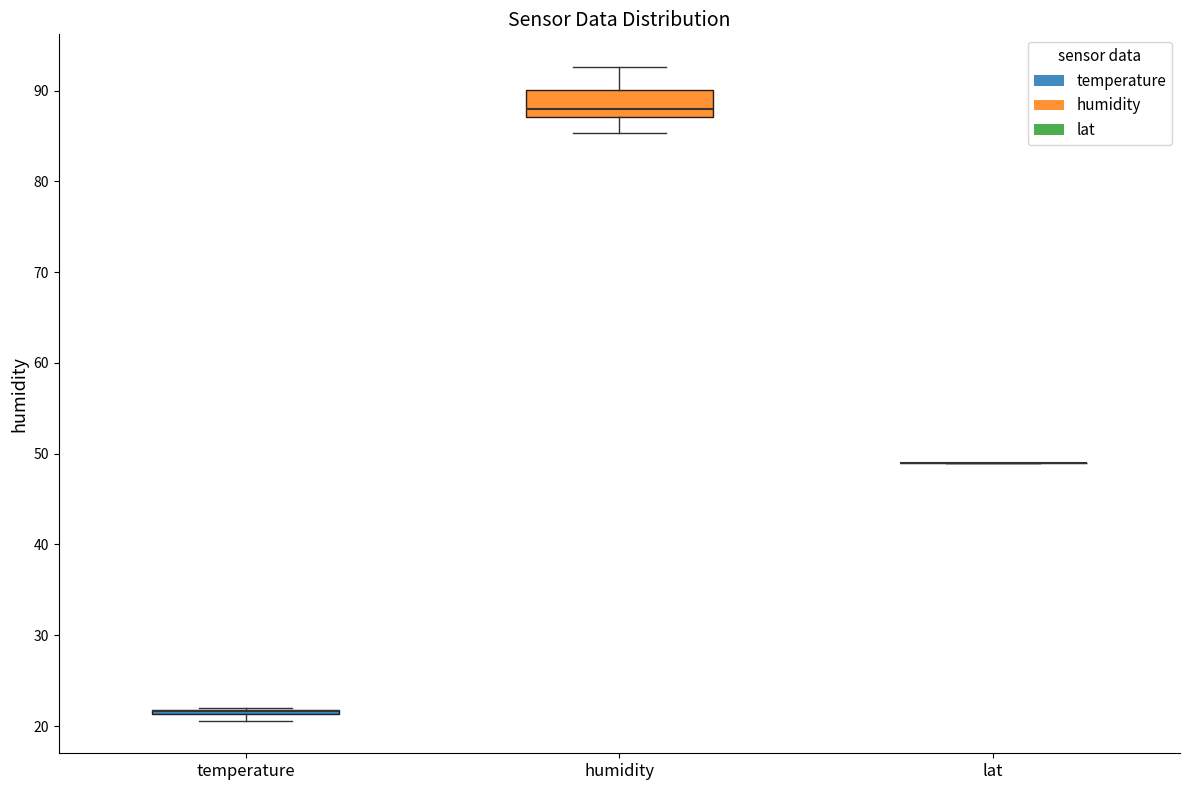

Comparing the boxes themselves (not the whiskers), which one is the tallest?

humidity